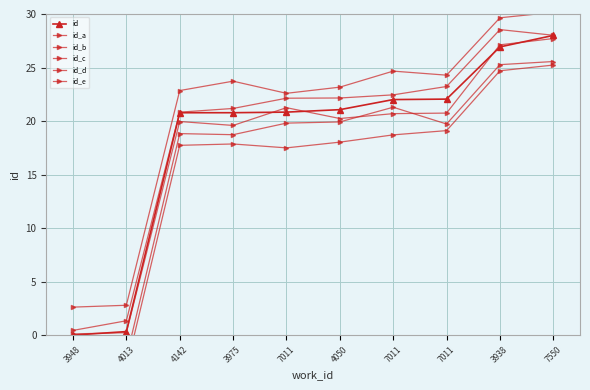

Rank the series by their maximum value, from highest to lowest.

id_d, id_b, id, id_c, id_a, id_e